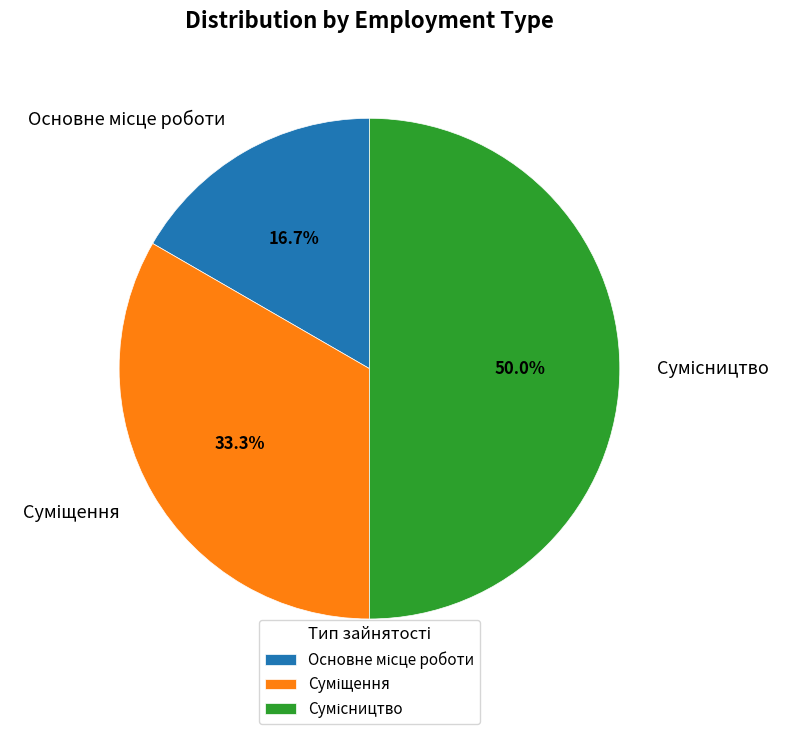

To the nearest percent, what is the combined percentage of Основне місце роботи and Суміщення?

50%